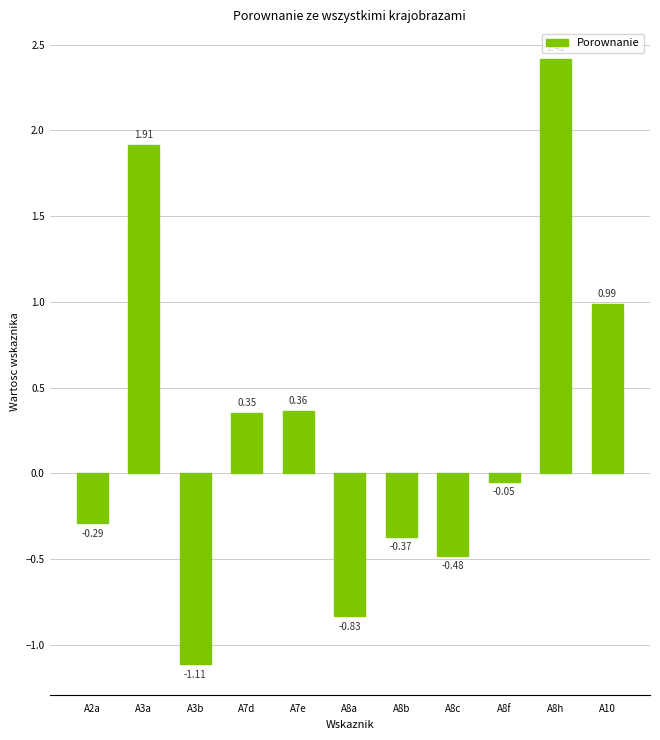

Which has a higher value, A7e or A2a?

A7e